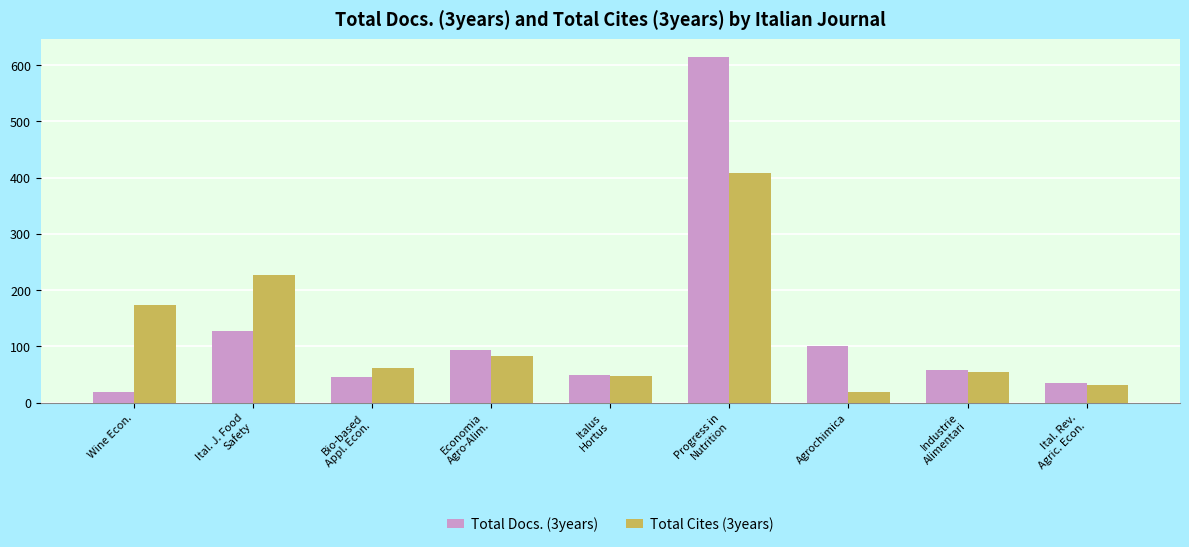

Between Agrochimica and Ital. Rev.
Agric. Econ., which series saw the biggest shift?

Total Docs. (3years)